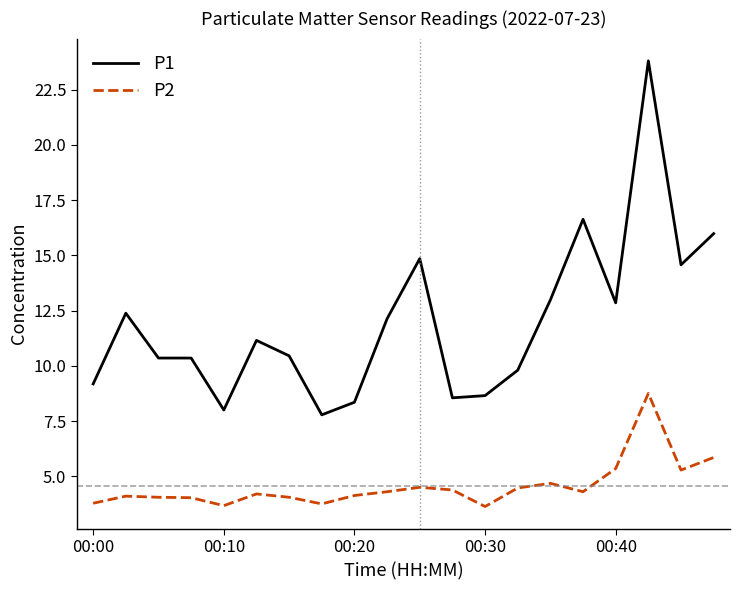

Rank the series by their average value, from highest to lowest.

P1, P2